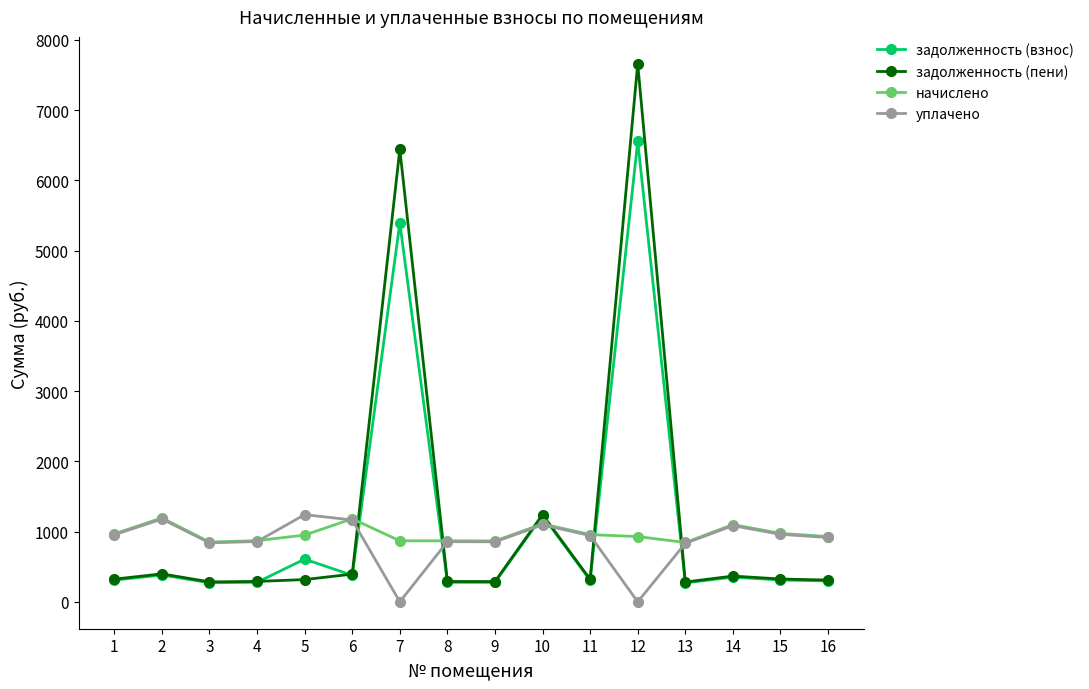

How many data points in задолженность (пени) are above 322?

8